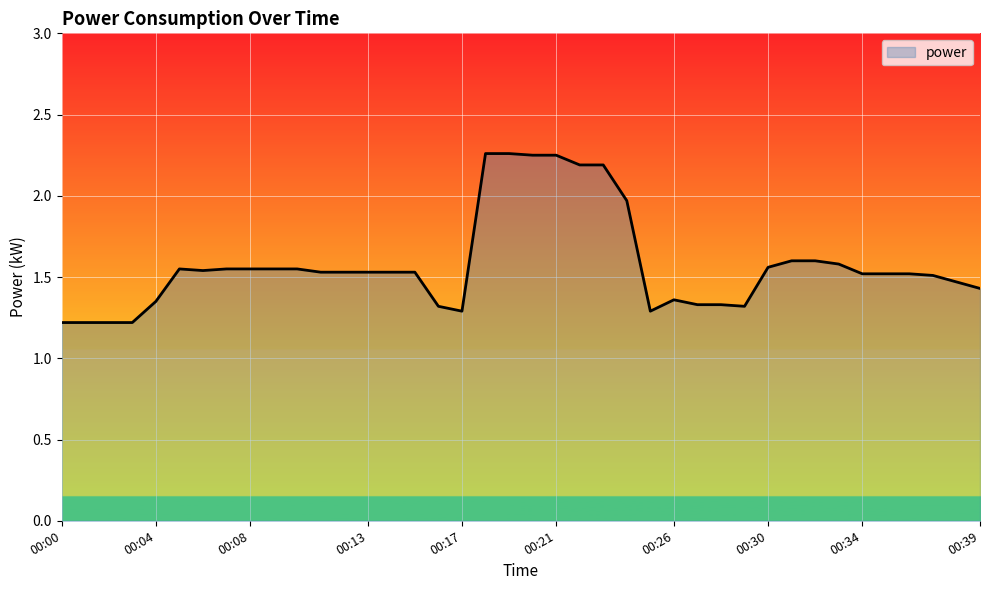

What is the minimum value shown in the chart?

1.2